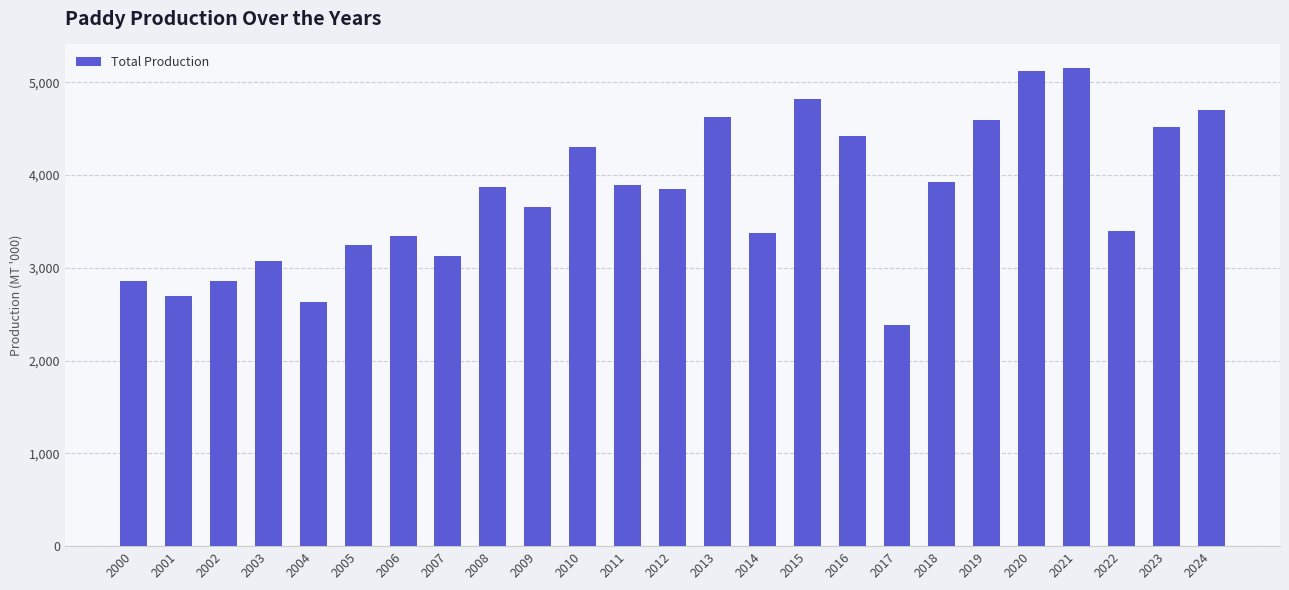

Is it true that the value at 2013 is 6475.3?

False